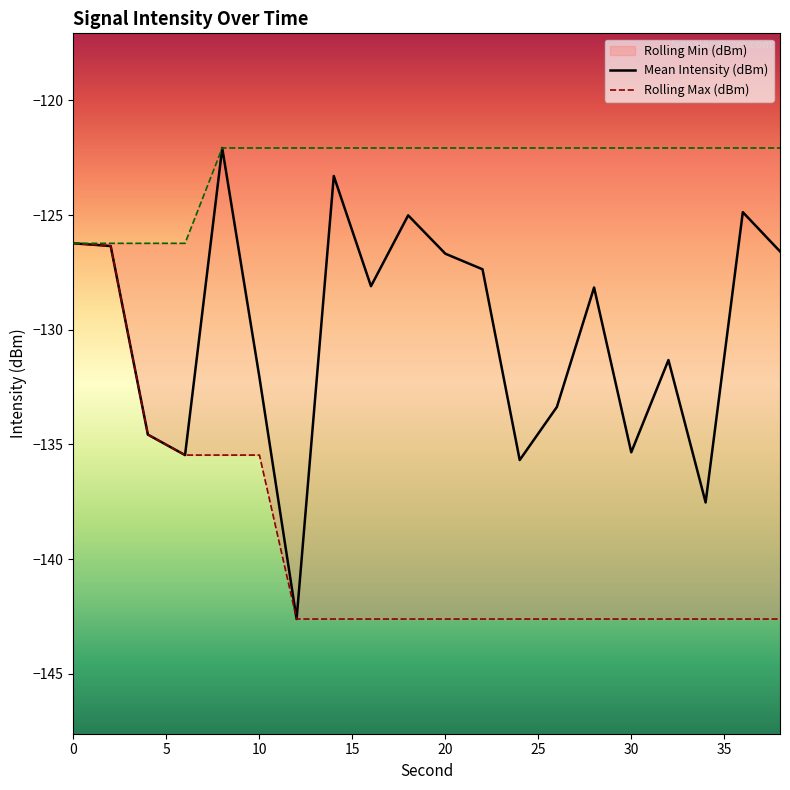

Rank the series by their average value, from highest to lowest.

Rolling Max (dBm), Mean Intensity (dBm), Rolling Min (dBm)